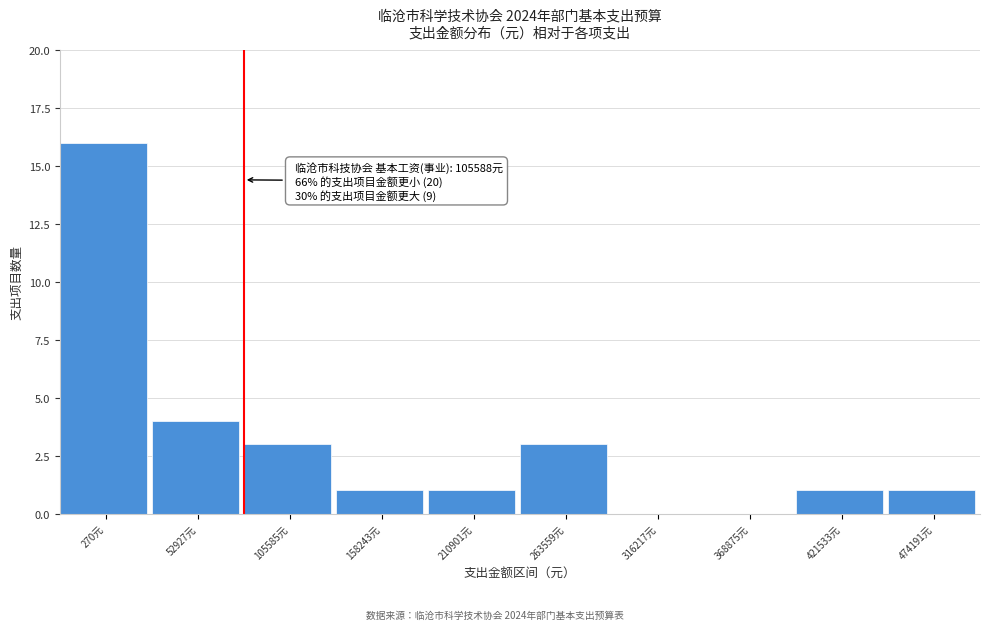

Reading left to right, what are all the values shown in this chart?

270元=16	52927元=4	105585元=3	158243元=1	210901元=1	263559元=3	316217元=0	368875元=0	421533元=1	474191元=1